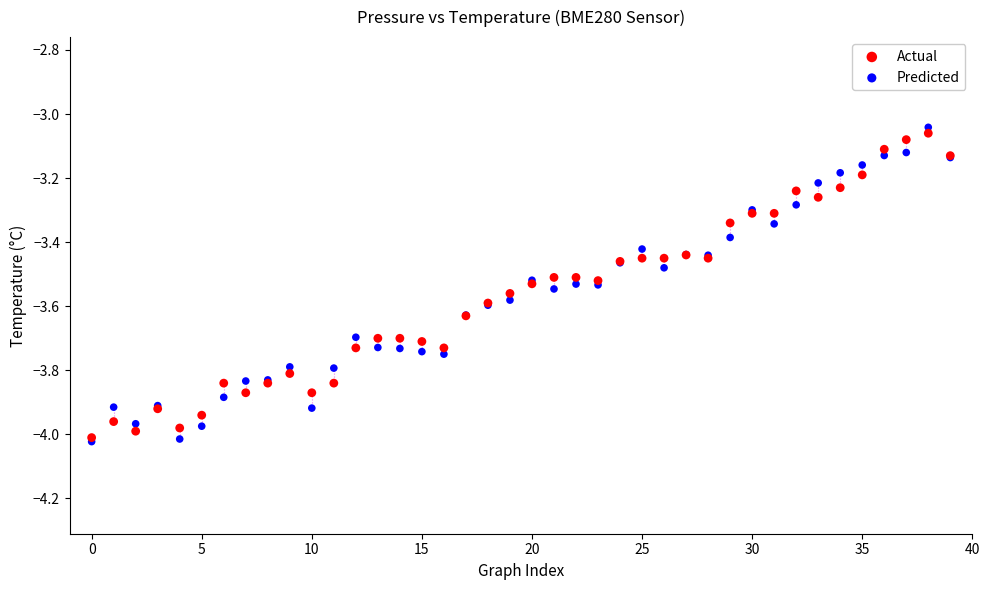

Which series contains the lowest Y value?

Predicted